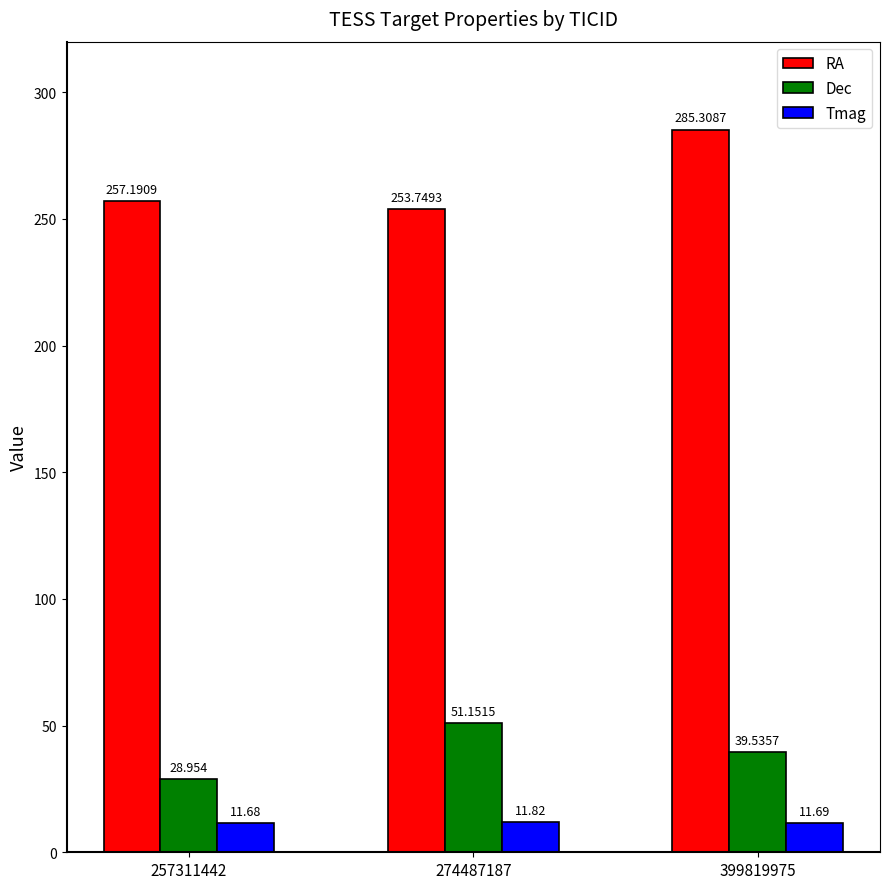

True or false: RA has a value of 334.8 at 257311442.

False